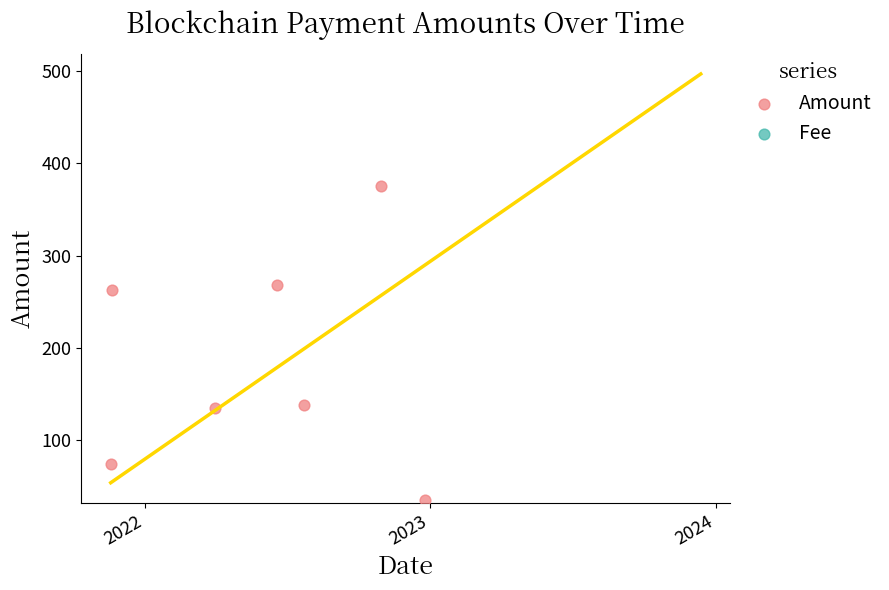

Which series has the largest total across all categories?

Amount